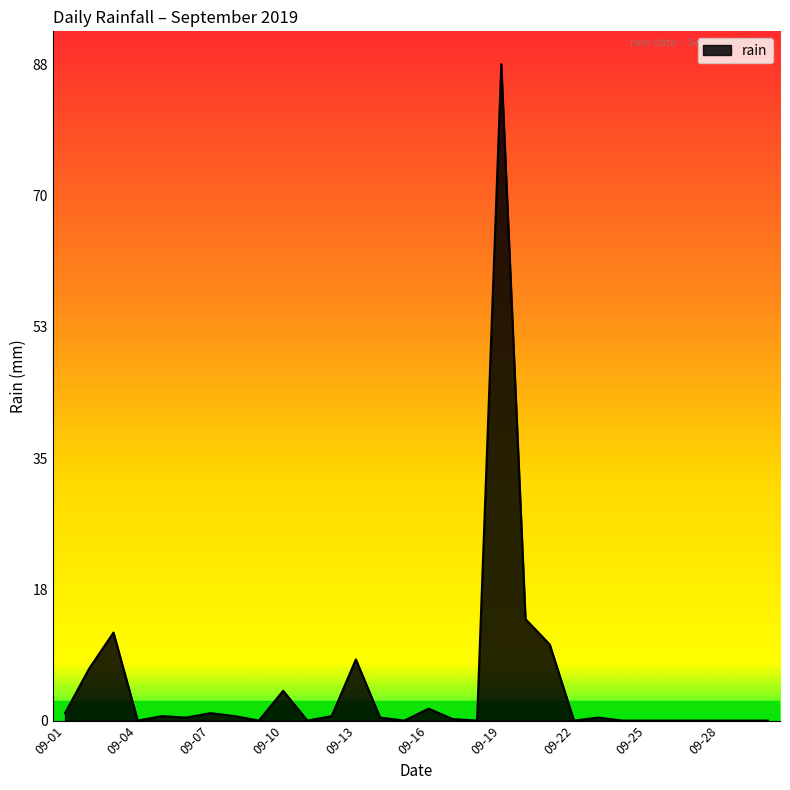

What is the greatest value displayed?

88.0